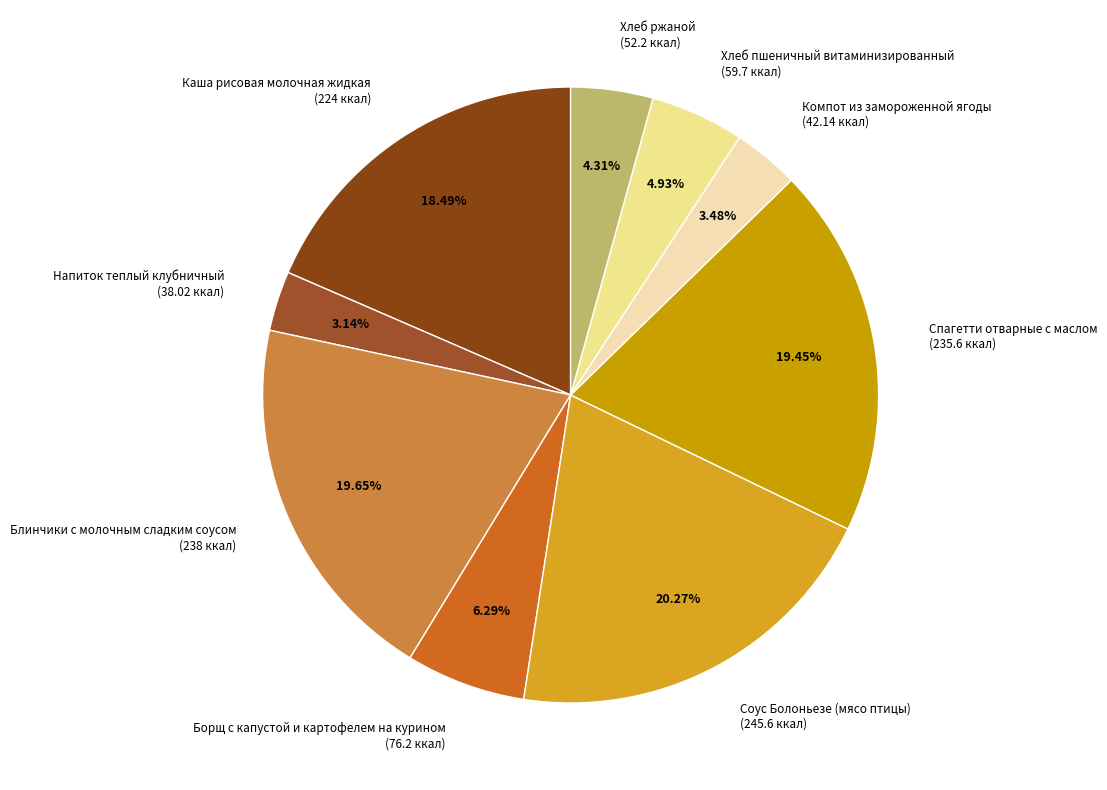

What is the total percentage of Спагетти отварные с маслом and Борщ с капустой и картофелем на курином?

25.7%